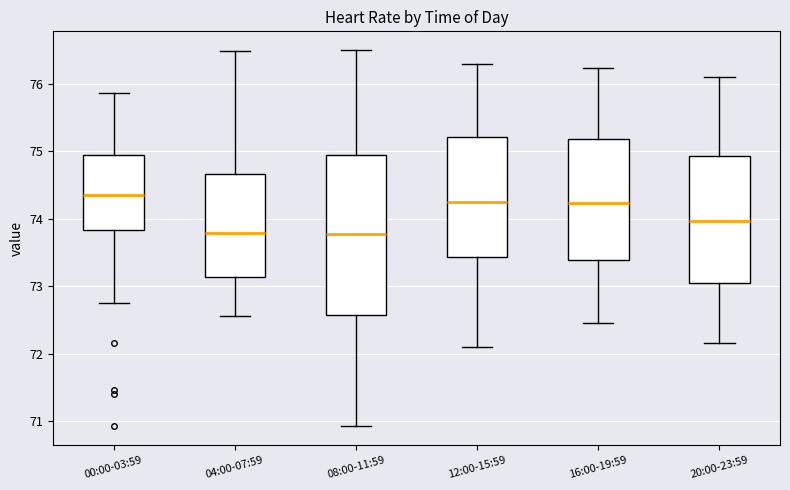

Reading left to right, transcribe this box plot: for each box, give where its median line is, the range the box spans, and where its two whiskers end, as read against the y-axis. The values are not printed on the chart, so give them approximately, as read against the axis.

00:00-03:59: median 74.4, box 73.8 to 74.9, whiskers 72.8 to 75.9
04:00-07:59: median 73.8, box 73.1 to 74.7, whiskers 72.6 to 76.5
08:00-11:59: median 73.8, box 72.6 to 75.0, whiskers 70.9 to 76.5
12:00-15:59: median 74.3, box 73.4 to 75.2, whiskers 72.1 to 76.3
16:00-19:59: median 74.2, box 73.4 to 75.2, whiskers 72.5 to 76.2
20:00-23:59: median 74.0, box 73.1 to 74.9, whiskers 72.2 to 76.1